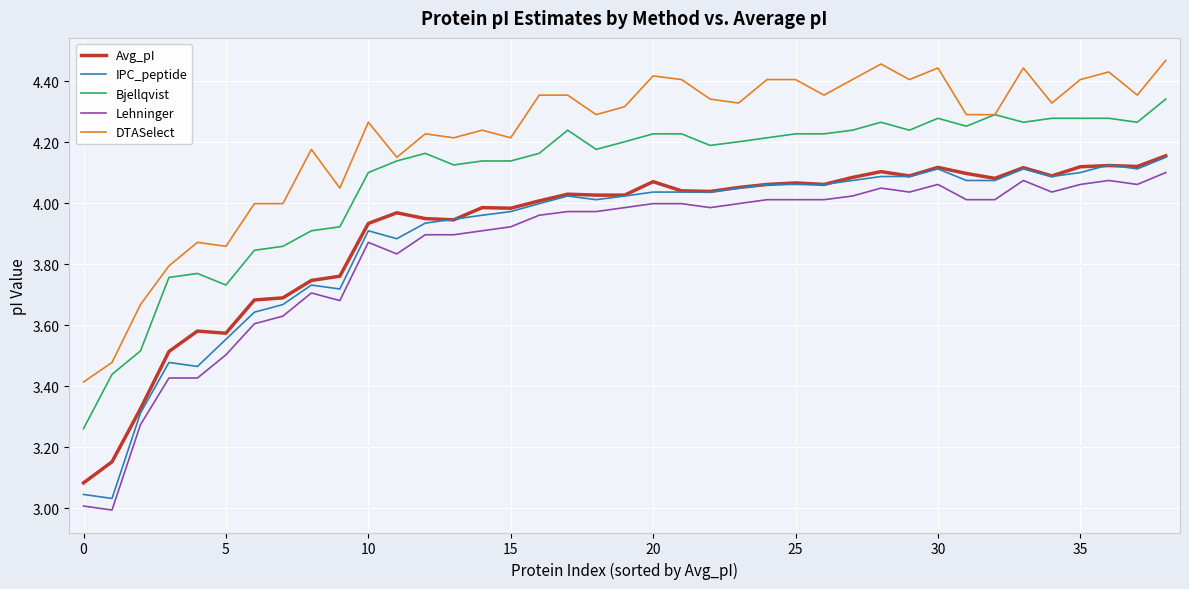

Which series has the largest total across all categories?

DTASelect